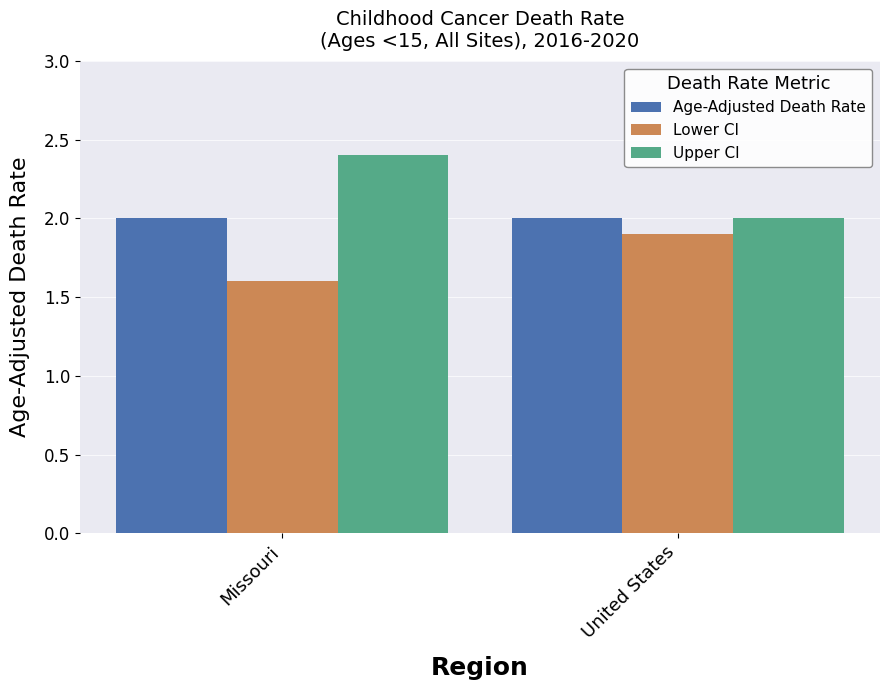

Rank the series by their average value, from highest to lowest.

Upper CI, Age-Adjusted Death Rate, Lower CI